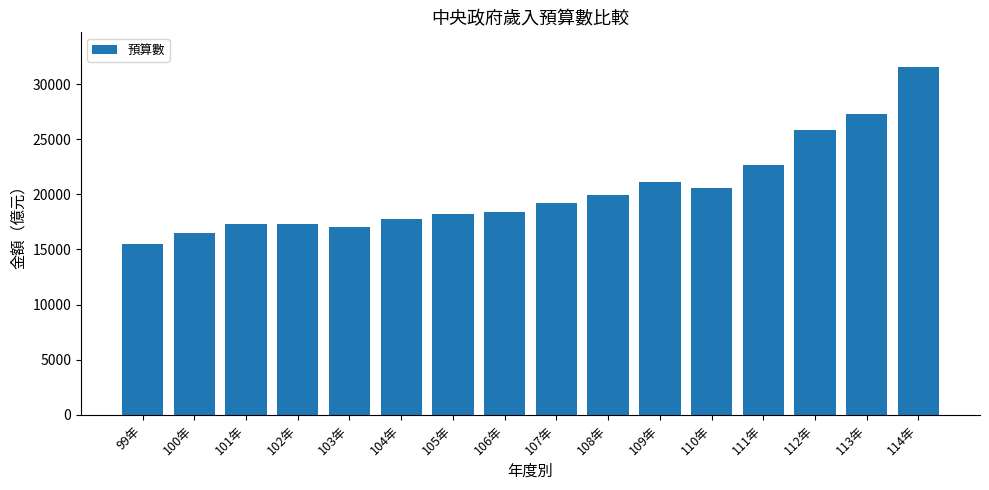

What is the change in value from 113年 to 114年?

+4279